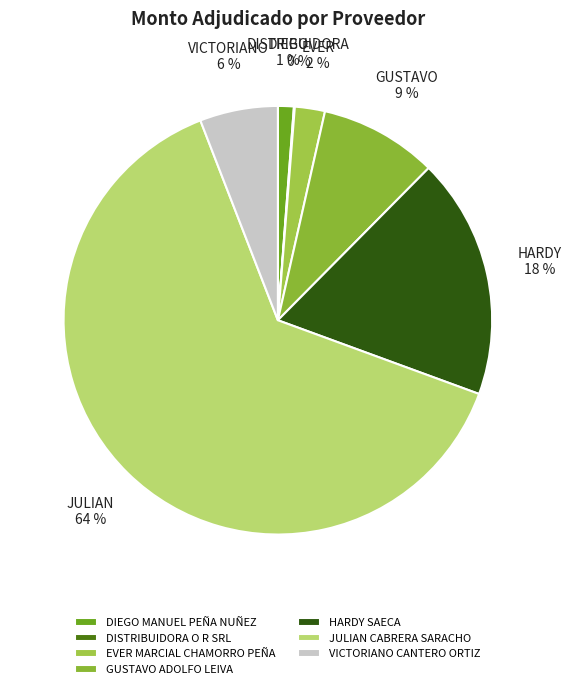

Which category has the smallest portion of the pie?

DISTRIBUIDORA O R SRL